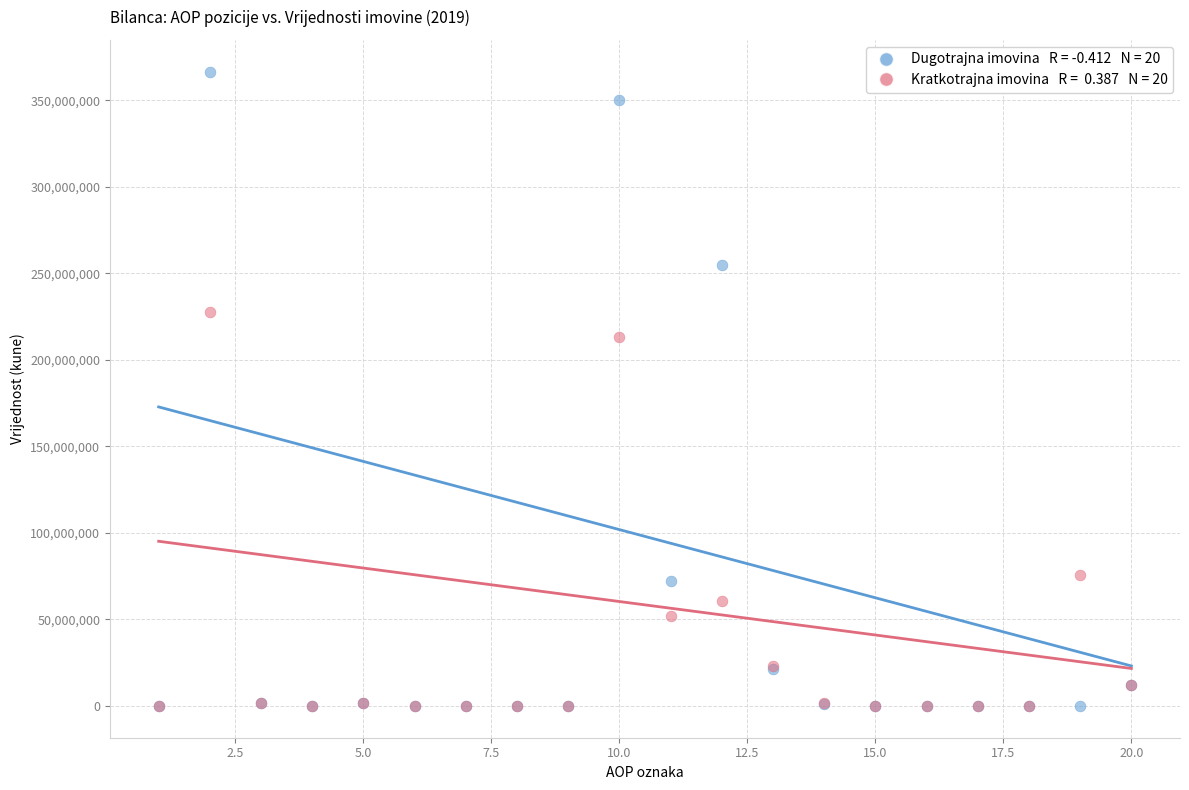

Across all series, what Y value is closest to 183273976?

213411503